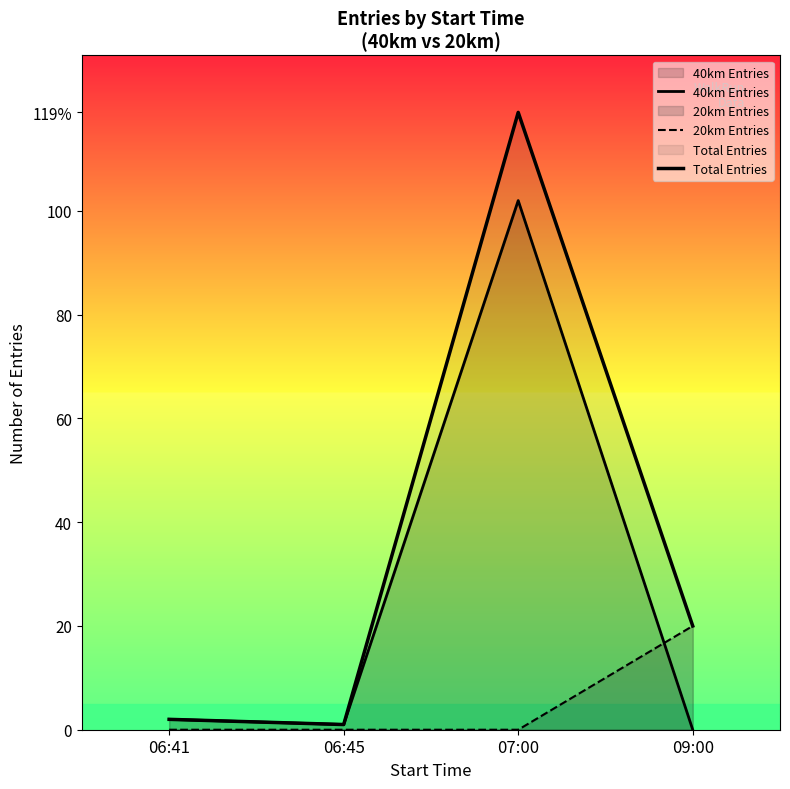

Is it true that 20km Entries equals 20 at 09:00?

True